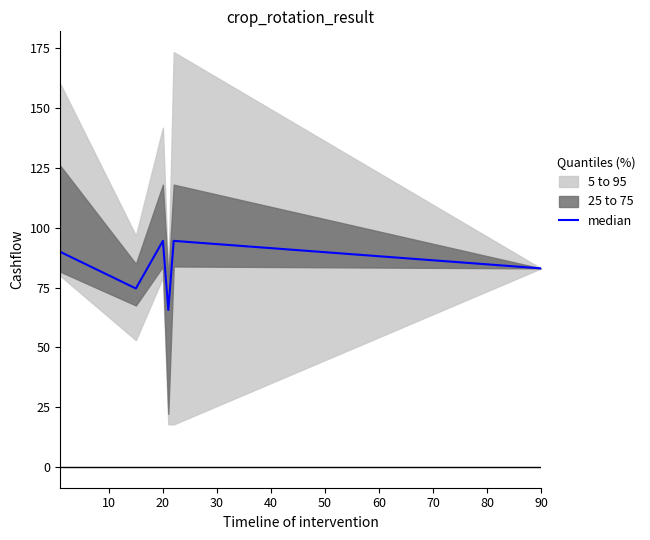

How many points are higher than both their immediate neighbors (excluding endpoints)?

2